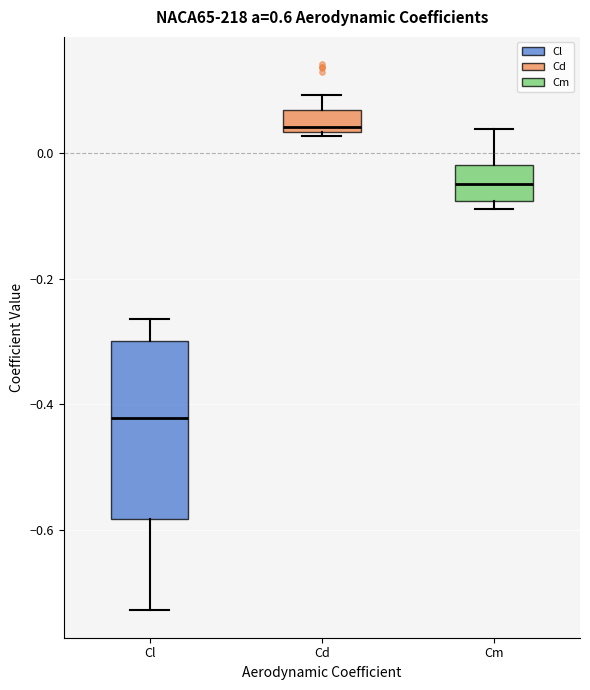

Reading left to right, read every box against the y-axis: the position of its median line, the range the box covers, and the ends of its whiskers. The values are not printed on the chart, so give them approximately, as read against the axis.

Cl: median -0.42, box -0.58 to -0.30, whiskers -0.72 to -0.26
Cd: median 0.04 (just above the box's lower edge), box 0.04 to 0.06, whiskers 0.02 to 0.10
Cm: median -0.04, box -0.08 to -0.02, whiskers -0.08 (just below the box's lower edge) to 0.04